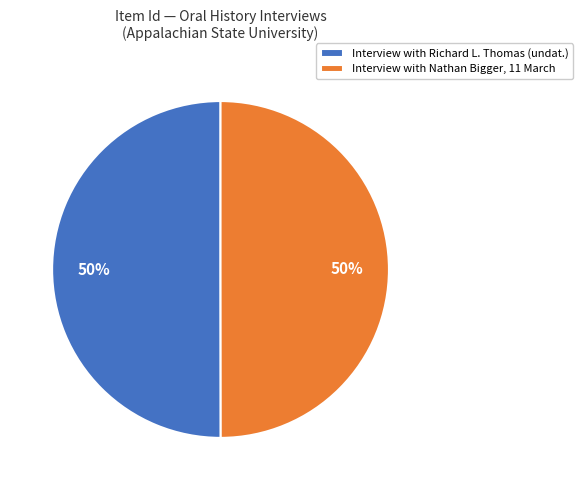

To the nearest percent, what percentage of the pie is Interview with Richard L. Thomas?

50%